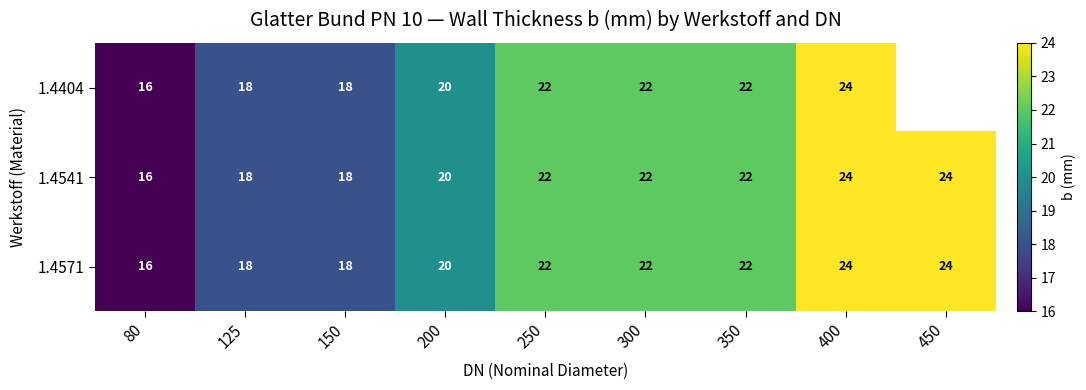

What value does the 1.4541 series have at 200?

20